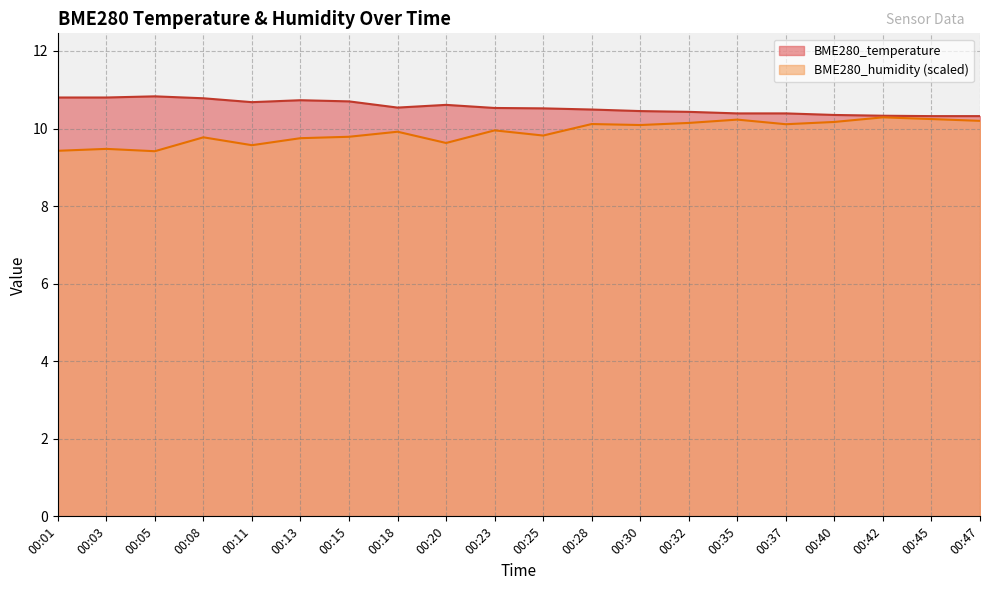

What is the average value of the BME280_humidity series?

9.9